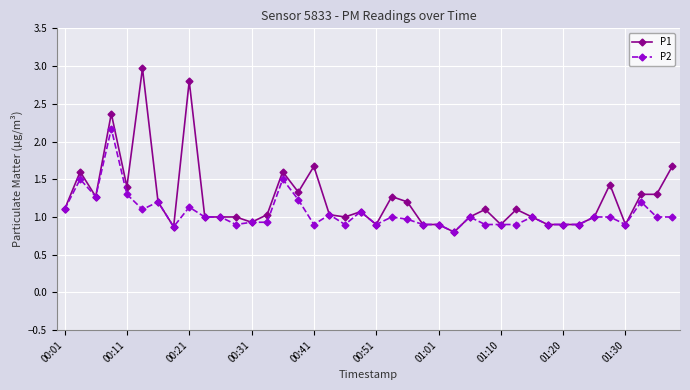

List the series in order of their overall mean, lowest first.

P2, P1